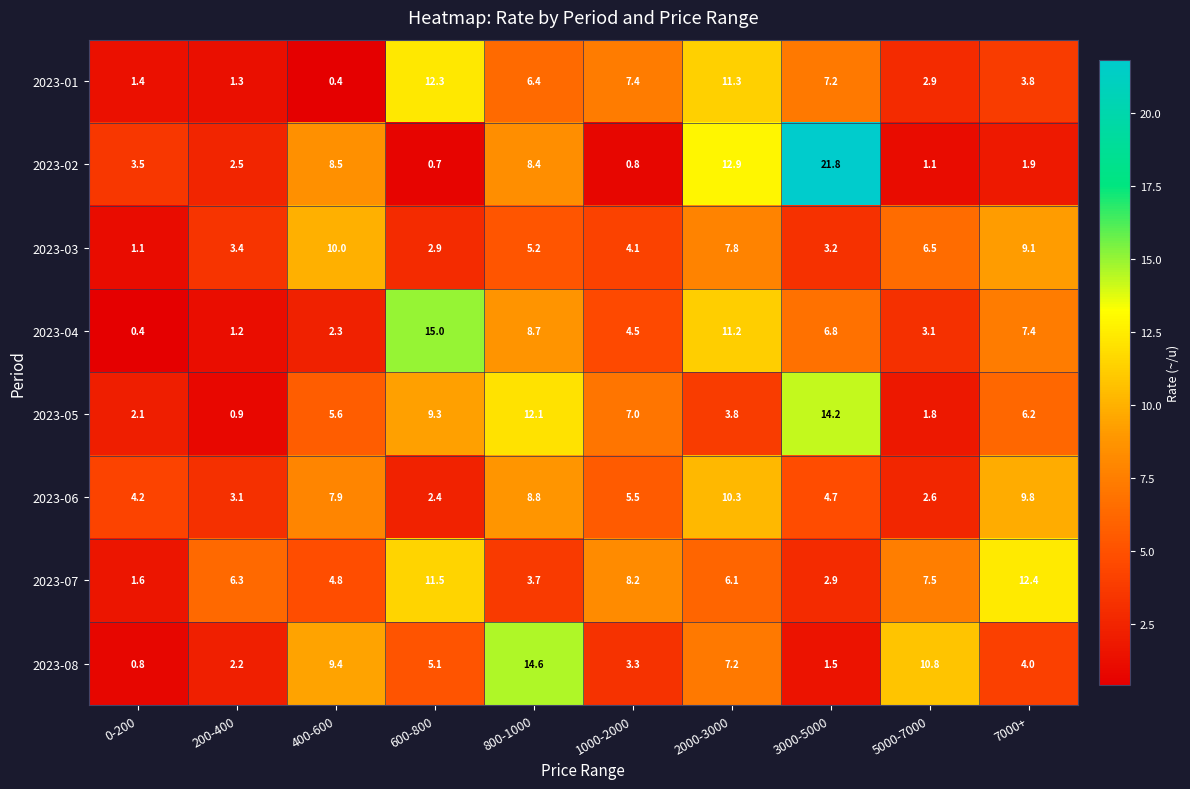

What is the difference between the maximum and minimum values in the 2023-02 series?

21.1